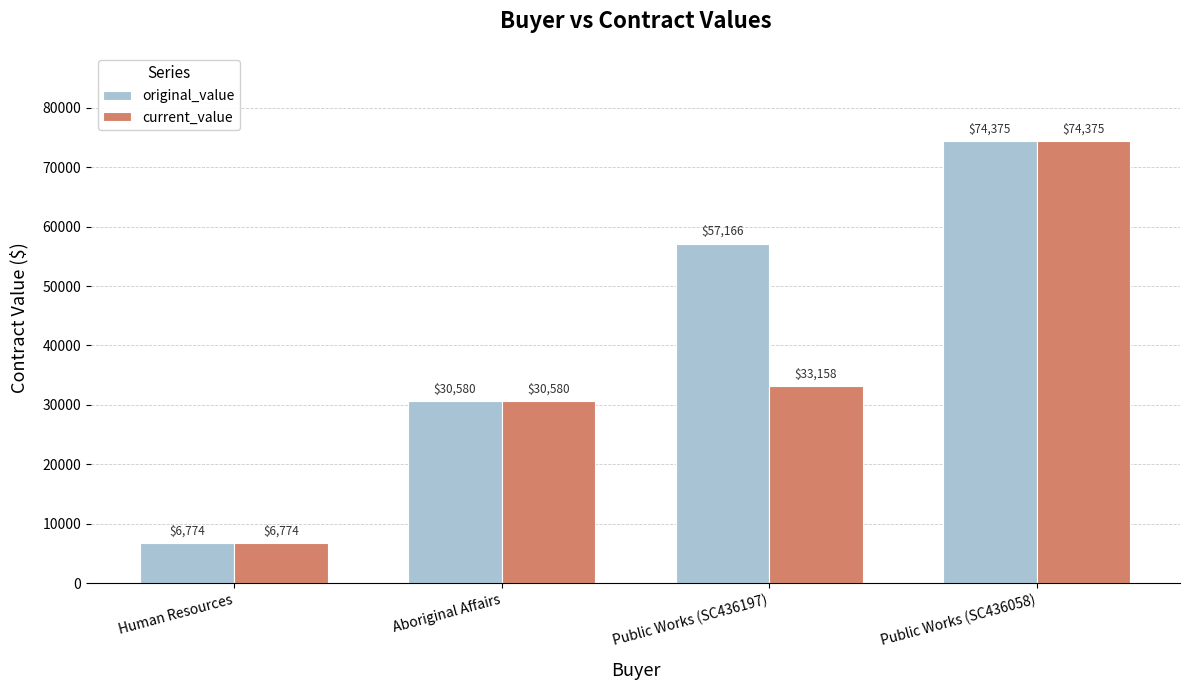

What is the label of the 3rd bar from the left?

Public Works (SC436197)